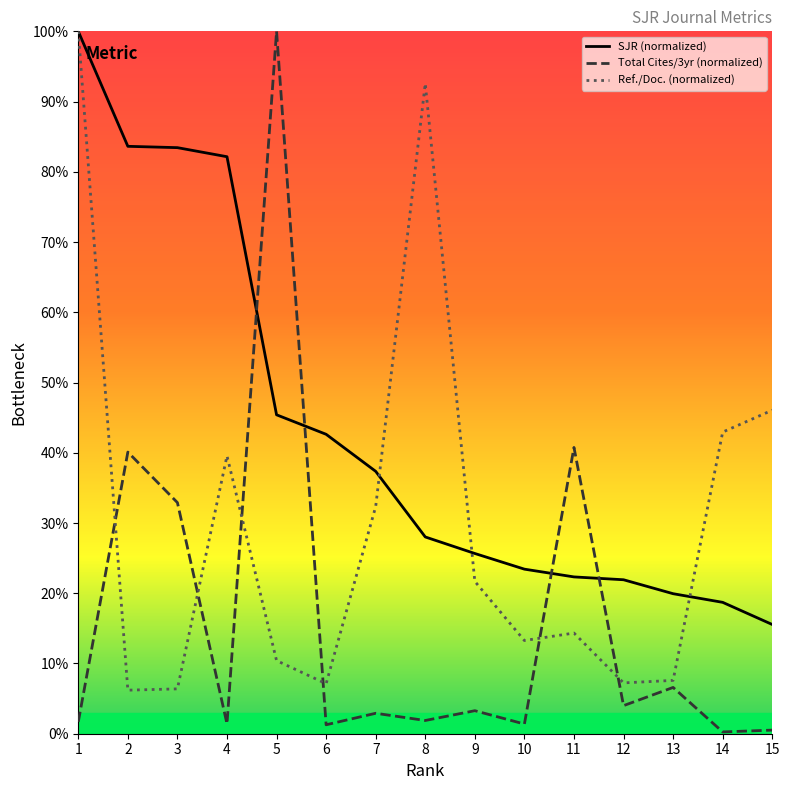

After their last crossing, which series has the higher values: Total Cites/3yr (normalized) or SJR (normalized)?

SJR (normalized)